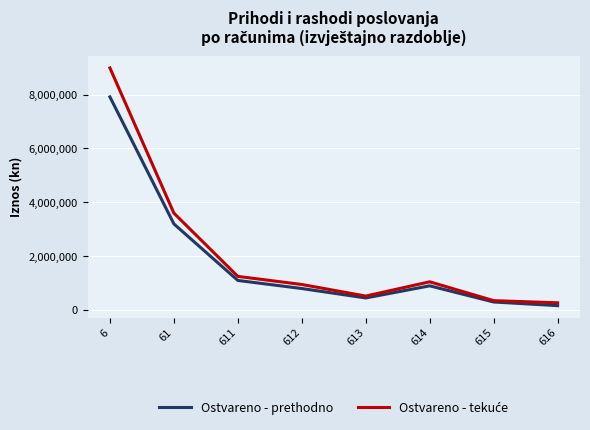

What is the difference between the second highest and minimum values in the Ostvareno - prethodno series?

3035507.0